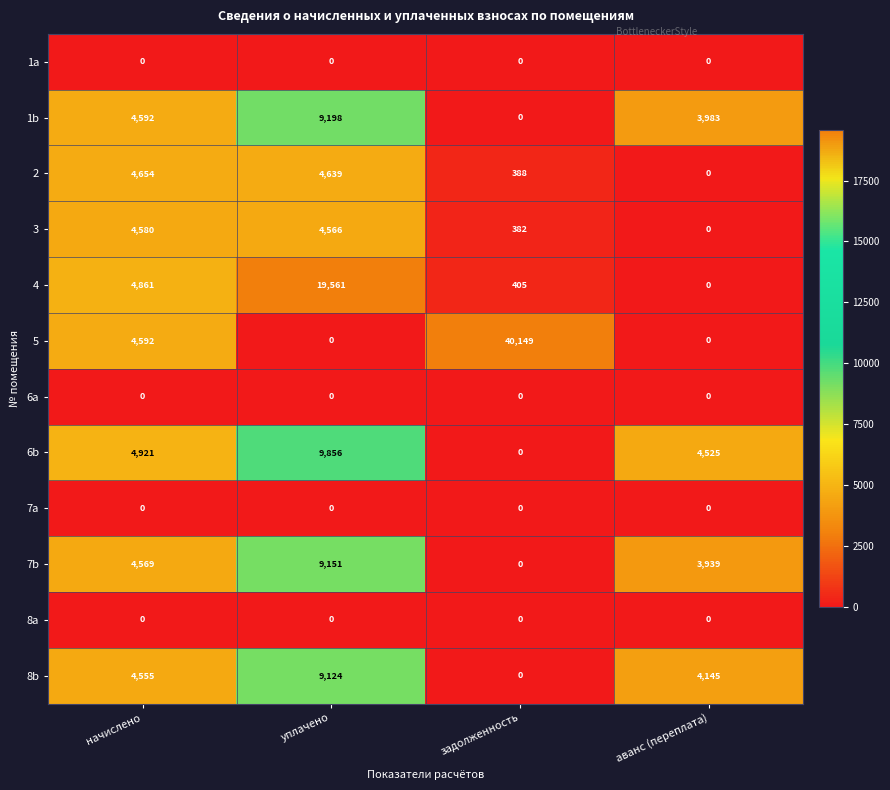

What is the spread (max minus min) of values at задолженность?

40149